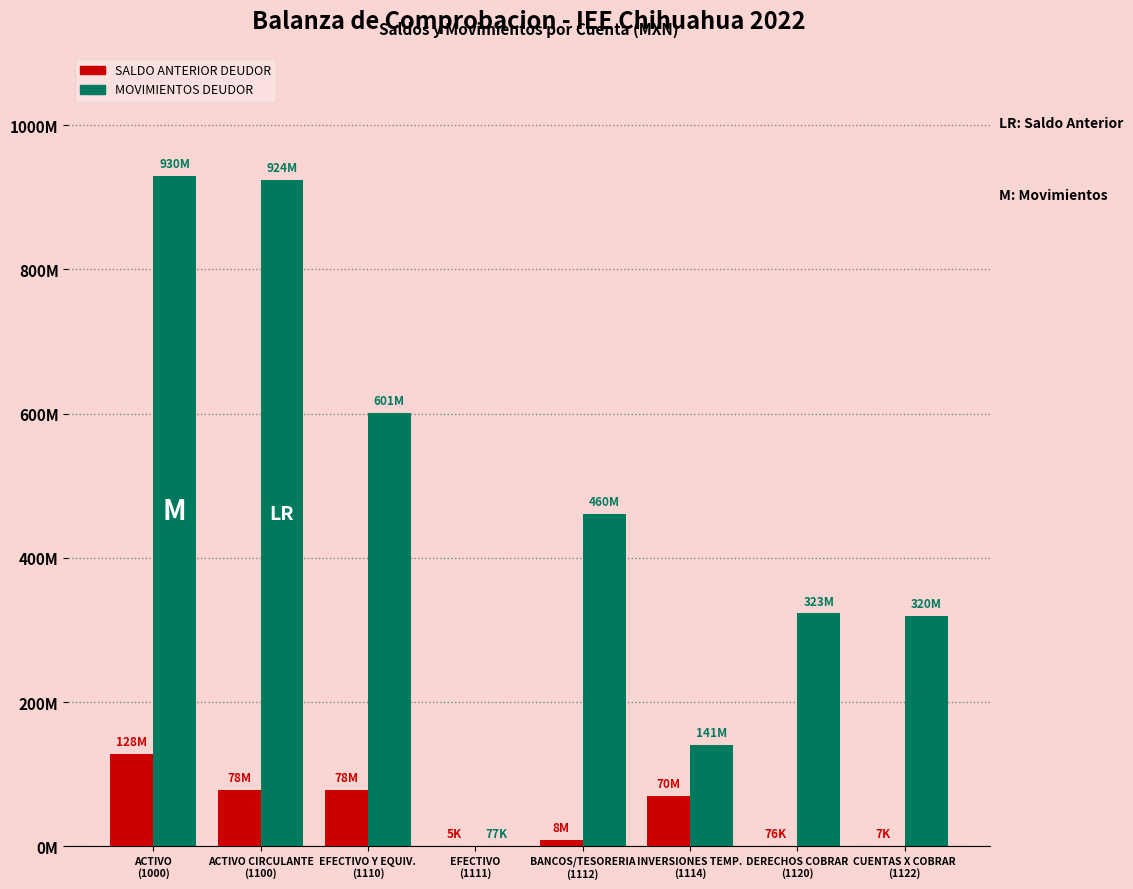

What is the total value across all series at BANCOS/TESORERIA
(1112)?

468811827.9